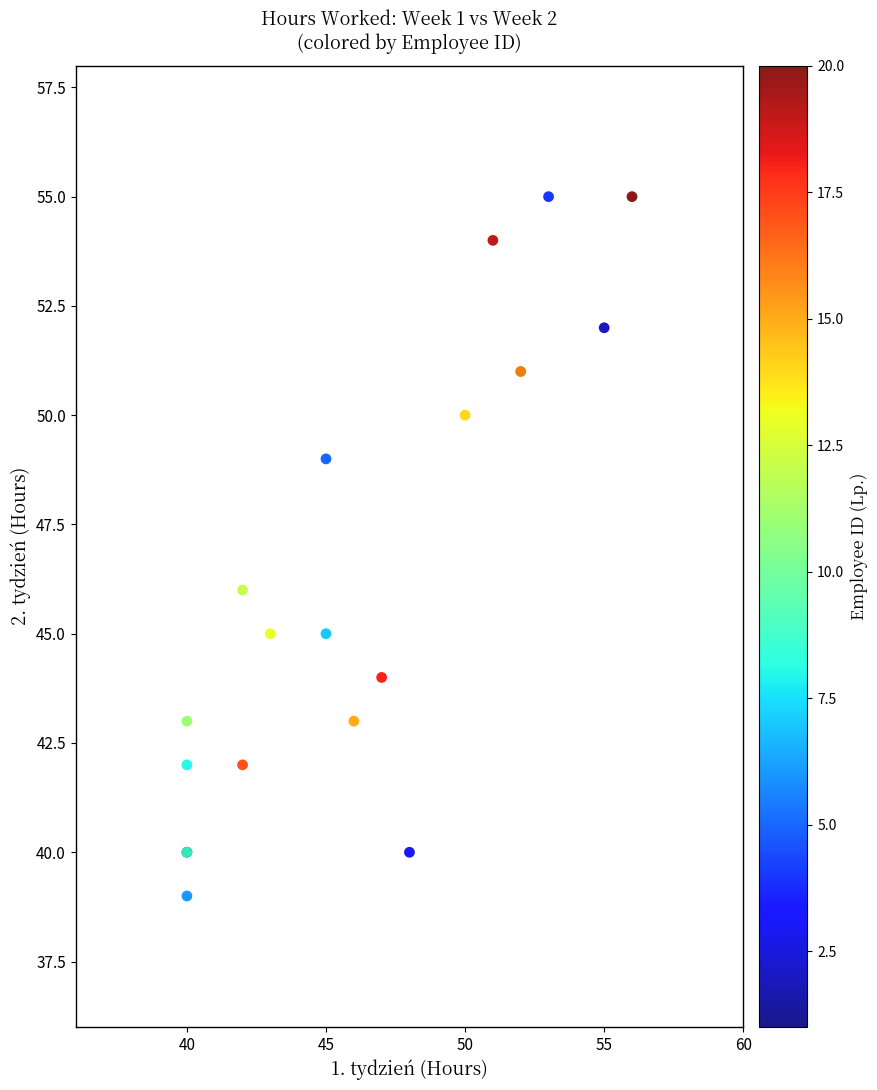

What Y value in the scatter plot is closest to 47?

46